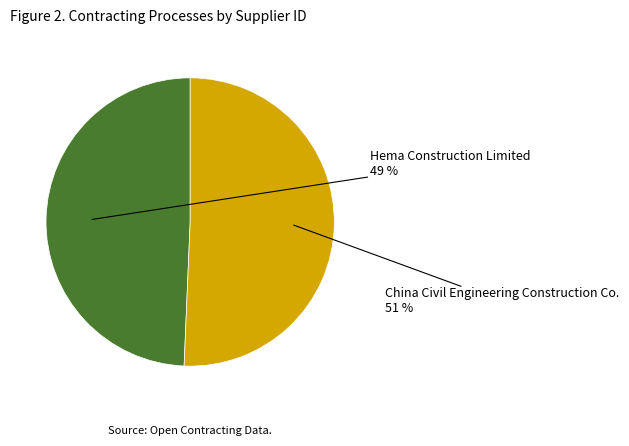

To the nearest percent, what portion does China Civil Engineering Construction Co. represent?

51%